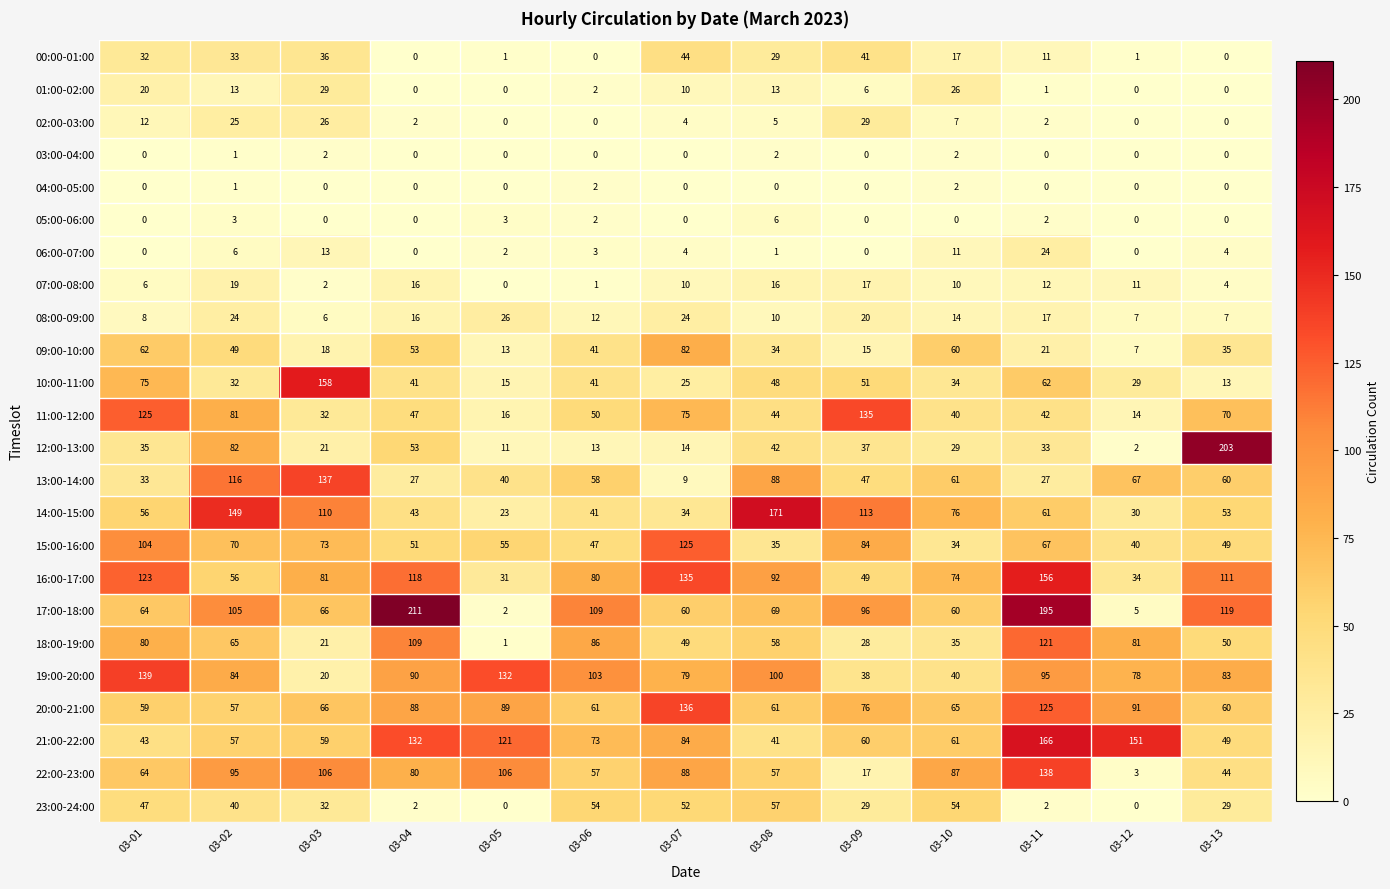

At which label does 12:00-13:00 reach its peak?

03-13